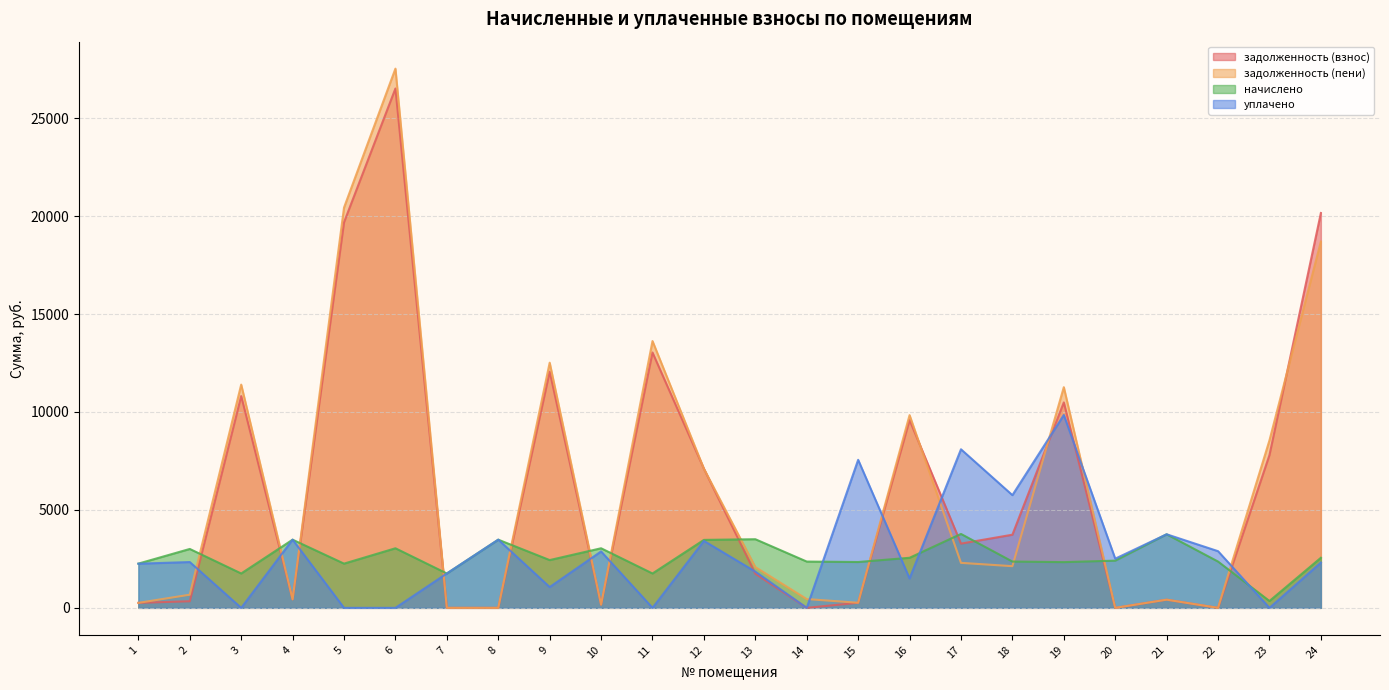

Reading right to left, transcribe all the data shown in this chart.

задолженность (взнос): 20158.0	7799.1	0.0	417.3	0.0	10487.5	3734.4	3279.9	9586.8	260.0	0.0	1744.2	7102.0	13035.6	162.3	12057.6	0.0	0.3	26513.8	19681.3	433.1	10812.4	337.2	254.8
задолженность (пени): 18698.1	8551.8	0.0	417.3	0.0	11265.5	2127.8	2296.6	9839.0	260.0	448.7	2082.9	7102.6	13620.6	162.3	12516.7	0.0	0.0	27527.8	20434.0	432.3	11397.4	671.3	254.8
начислено: 2556.4	349.9	2363.4	3755.7	2410.2	2334.2	2363.4	3773.2	2556.4	2340.0	2363.4	3504.2	3469.4	1755.0	3042.0	2439.4	3480.8	1755.0	3042.0	2258.1	3480.8	1755.0	3006.9	2258.1
уплачено: 2312.0	0.0	2893.4	3755.7	2510.2	9846.7	5754.4	8094.9	1500.0	7556.8	0.0	1849.3	3417.7	0.0	2879.7	1062.0	3481.4	1755.6	0.0	0.0	3483.0	0.0	2338.7	2254.5